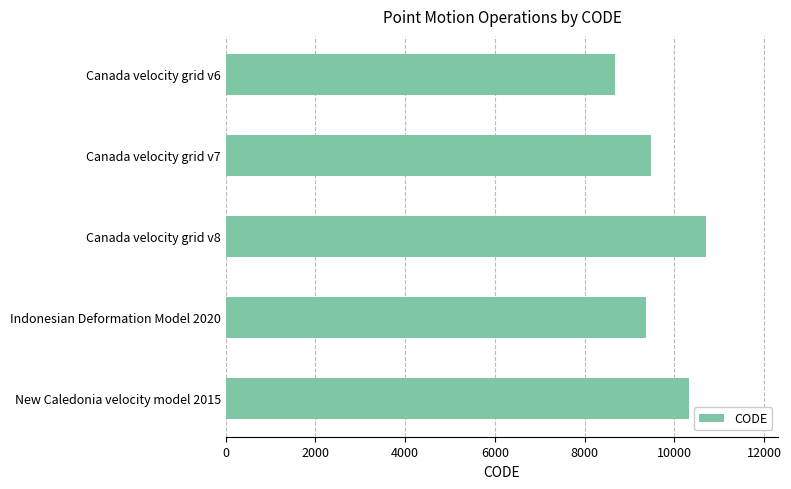

The value at Canada velocity grid v8 is 16860. True or false?

False